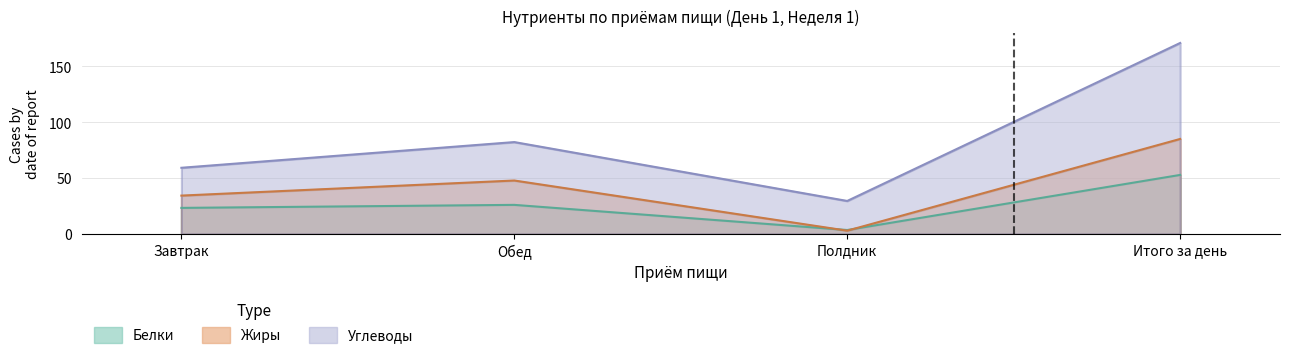

Rank the series by their average value, from lowest to highest.

Белки, Жиры, Углеводы